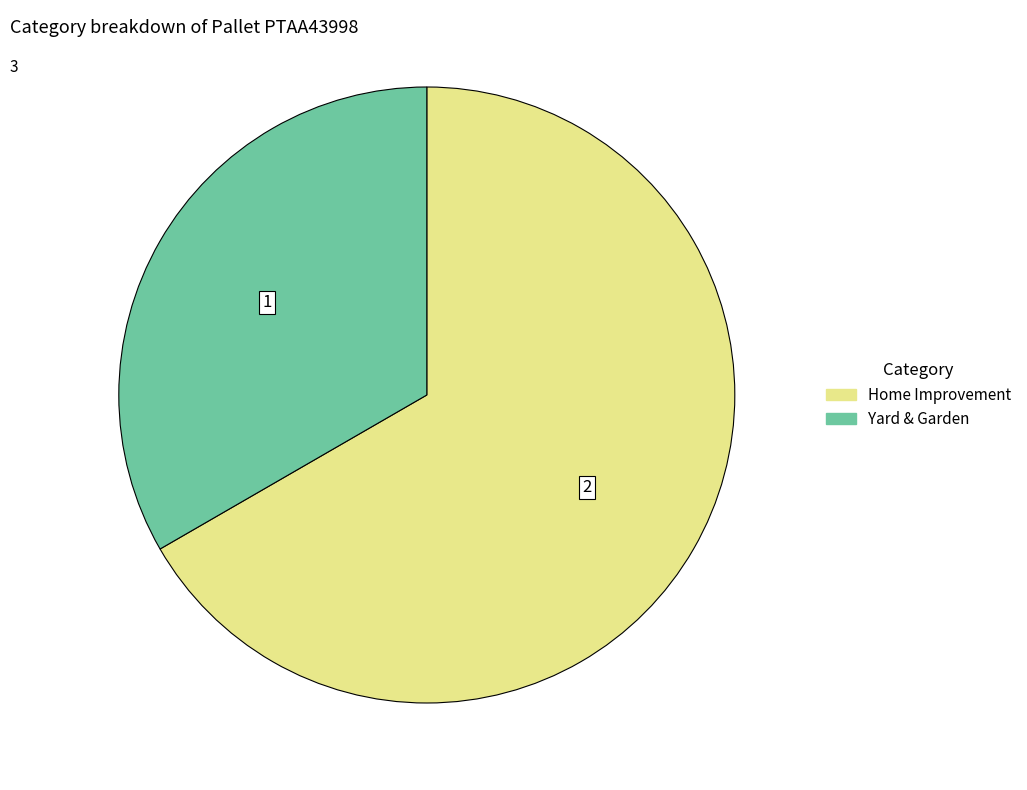

Which category accounts for the majority?

Home Improvement